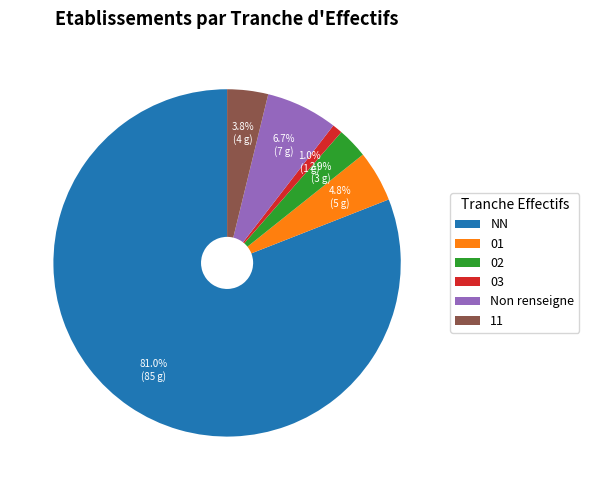

What portion of the pie excludes 01?

95.2%